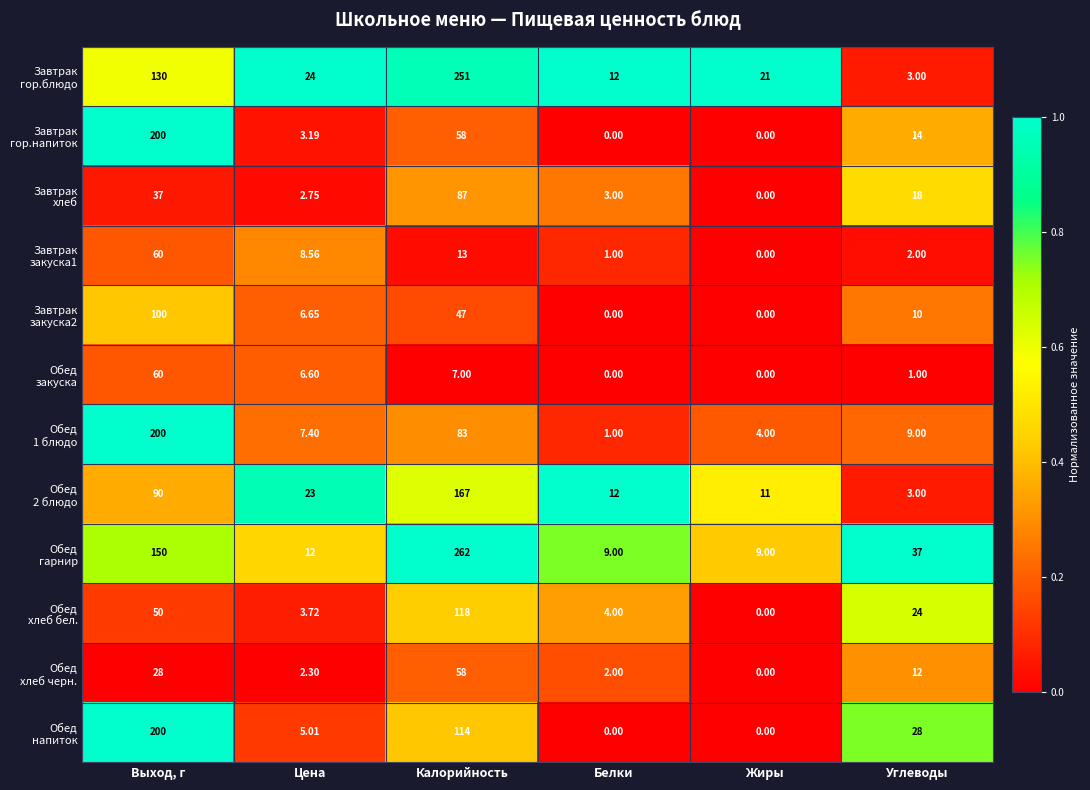

At which category does the chart reach its peak across all series?

Калорийность